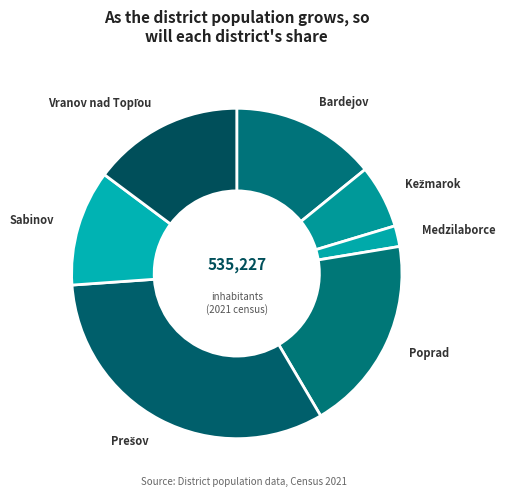

To the nearest percent, what is the difference between the largest and smallest slice percentages?

30%